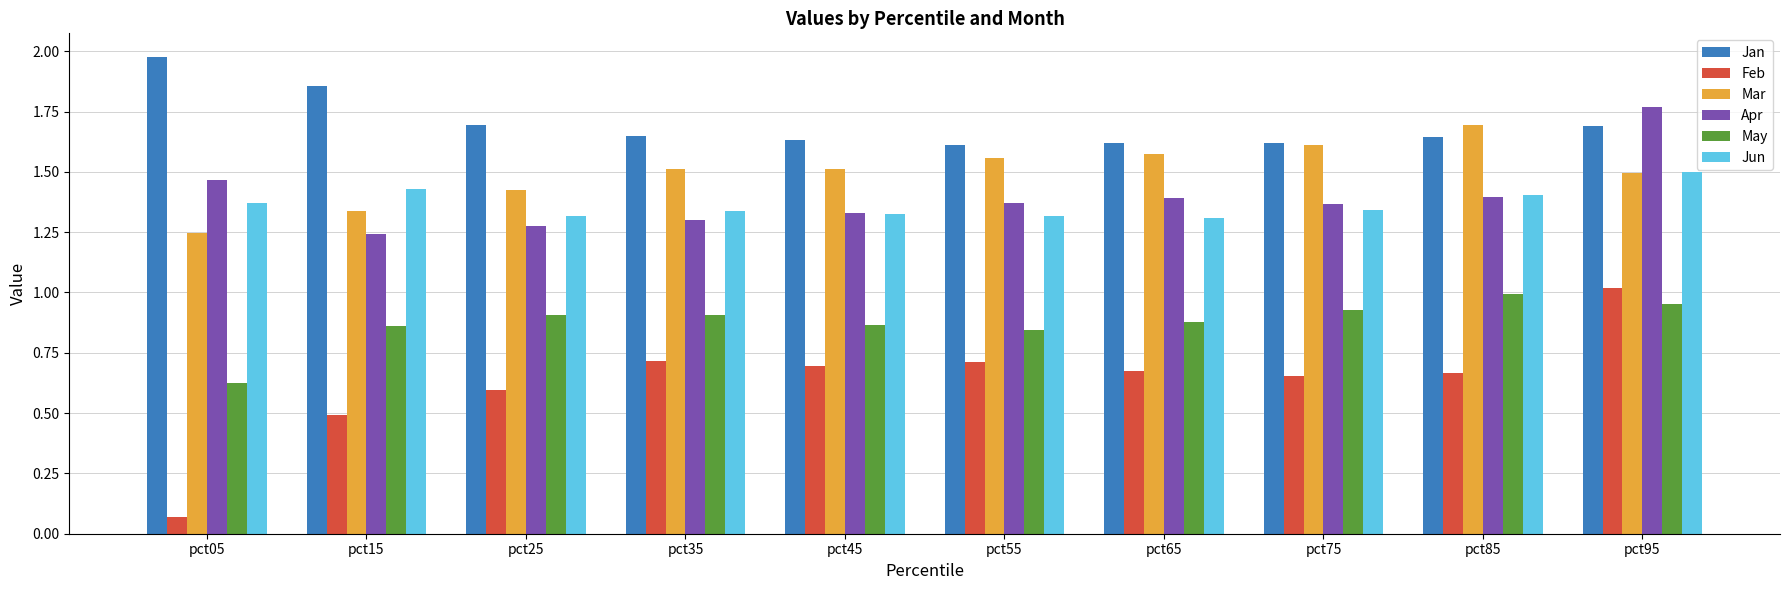

Does the chart contain stacked bars?

No